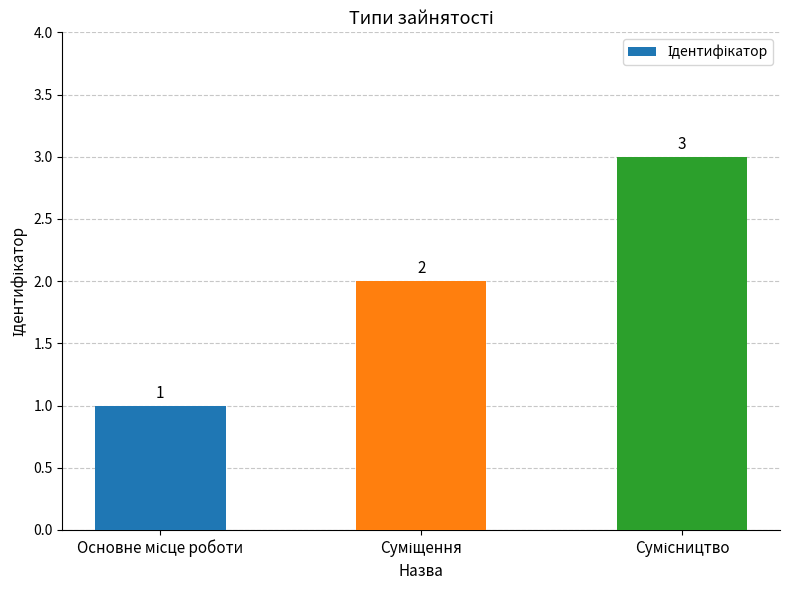

What is the maximum value shown in the chart?

3